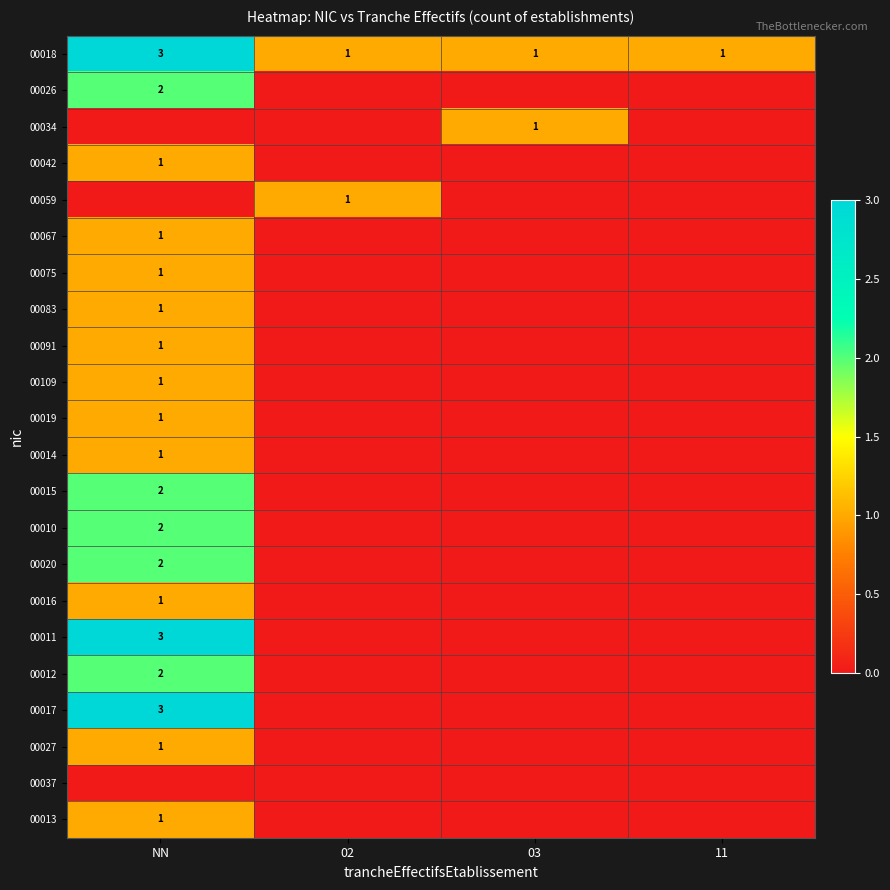

What is the maximum value for 00018?

3